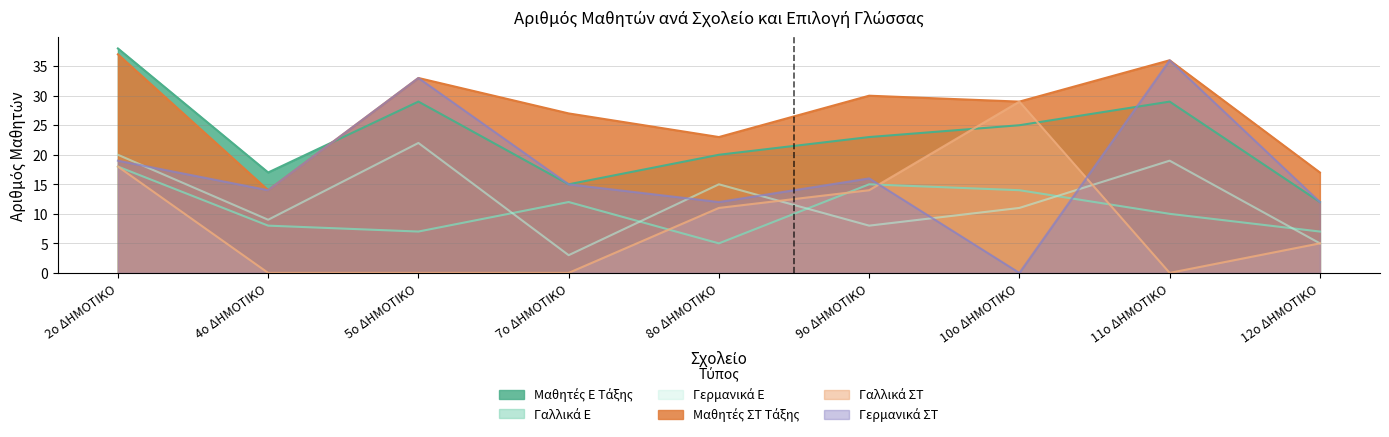

What is the difference between the second highest and minimum values in the Μαθητές Ε Τάξης series?

17